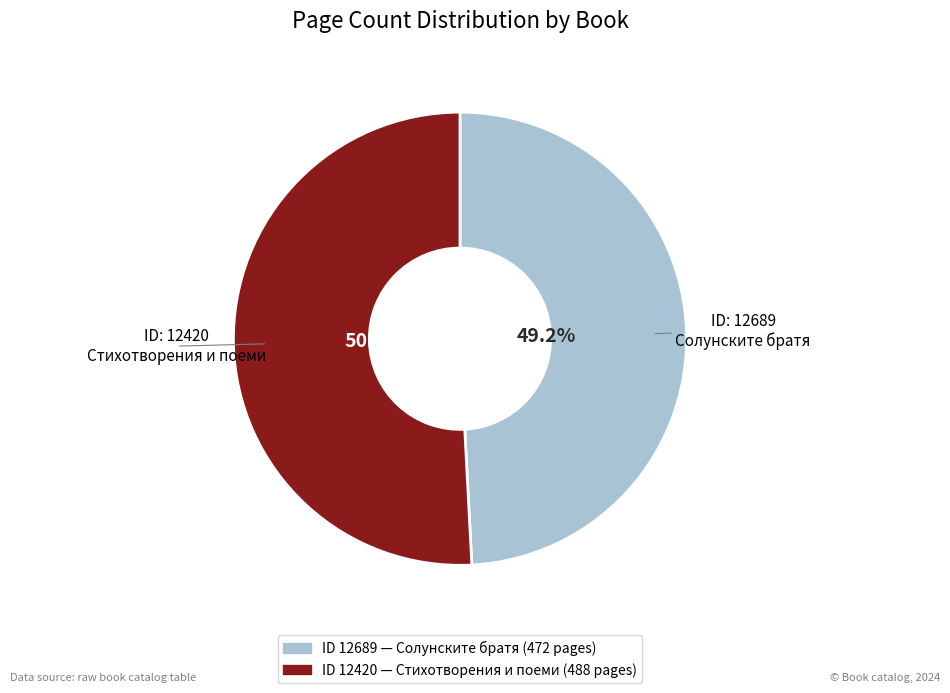

Is there a majority slice in this chart?

Yes